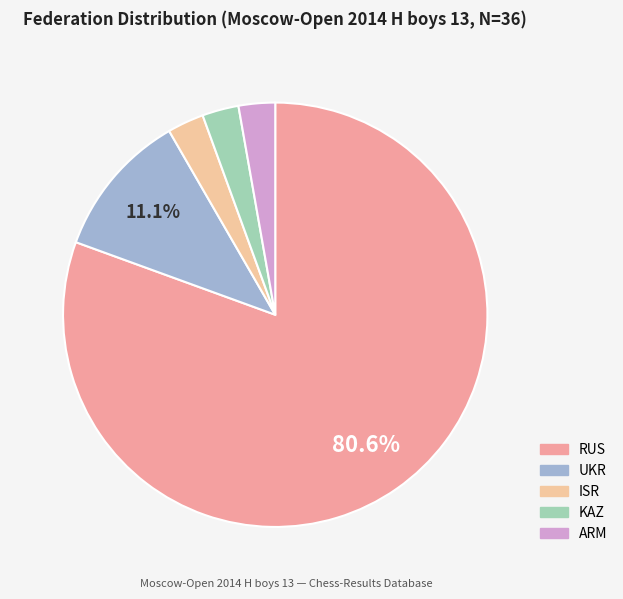

Approximately how many times larger is the value at ARM compared to KAZ?

1.0